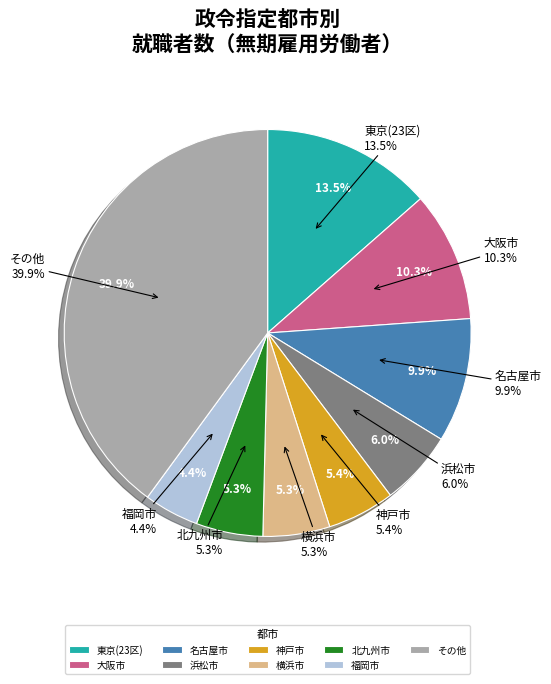

Between 横浜市 and 福岡市, which is larger?

横浜市